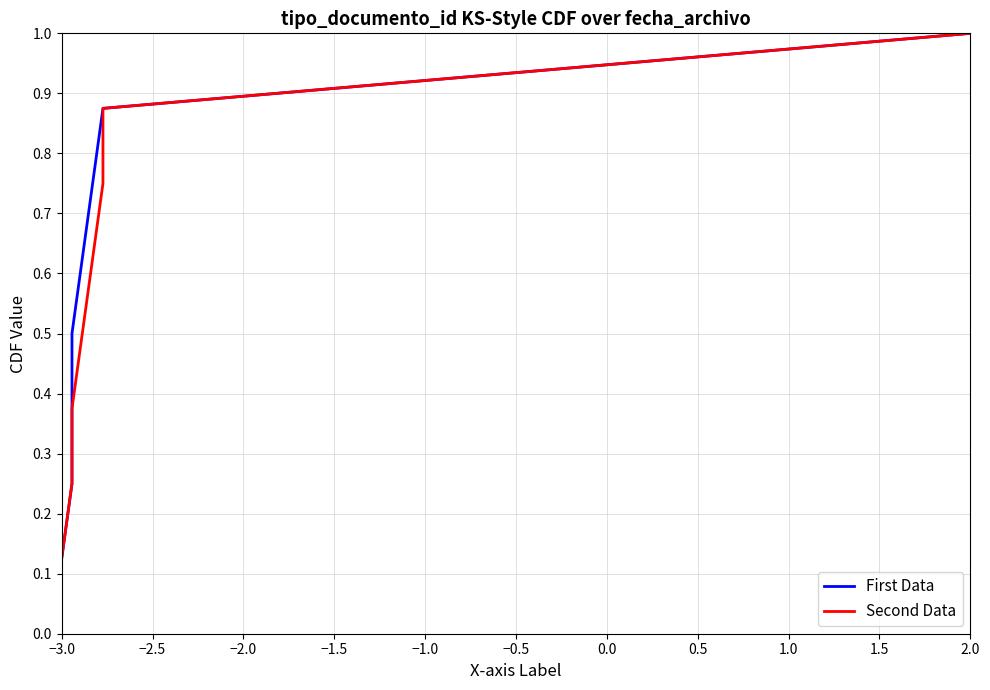

What is the greatest value displayed?

1.0